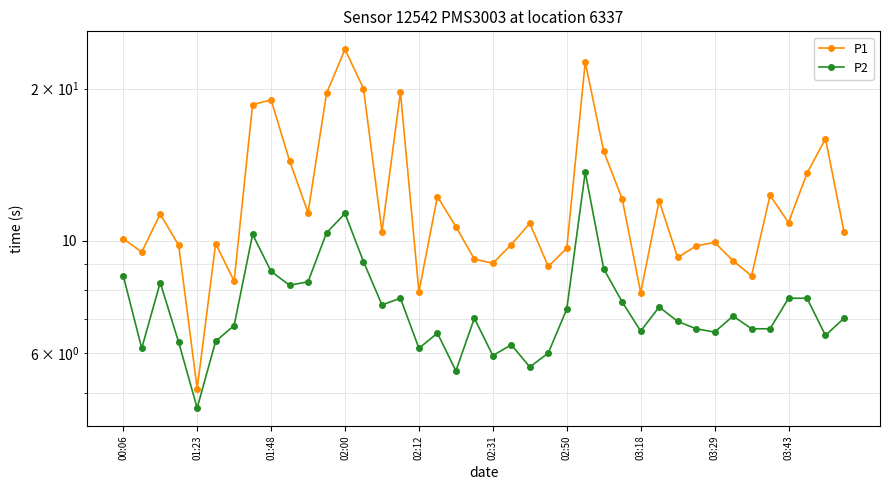

At 22, list the series in order from largest to smallest.

P1, P2